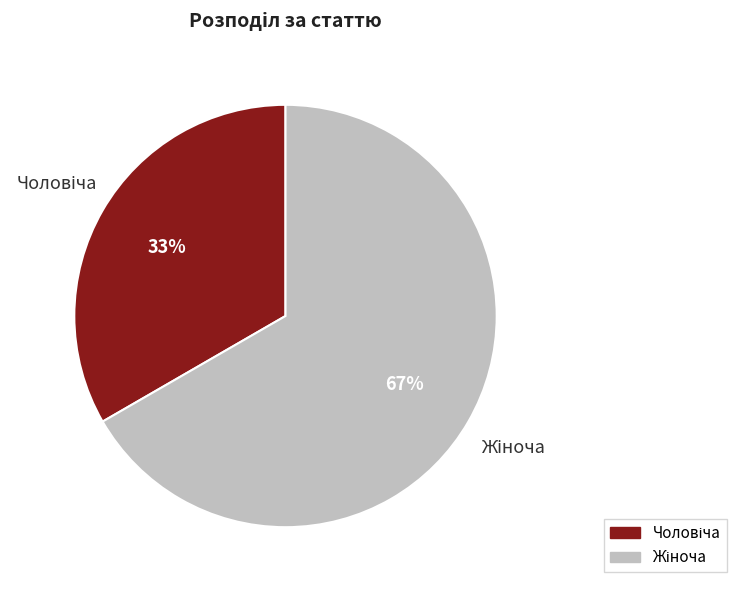

Does any single category account for the majority?

Yes